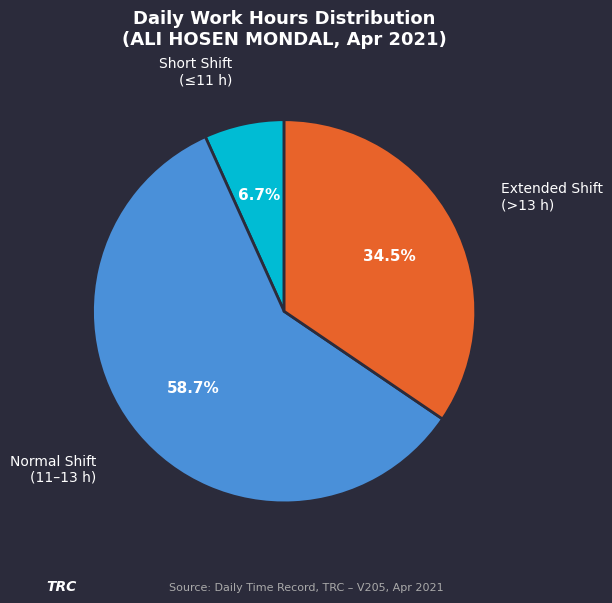

How many segments does this pie chart have?

3